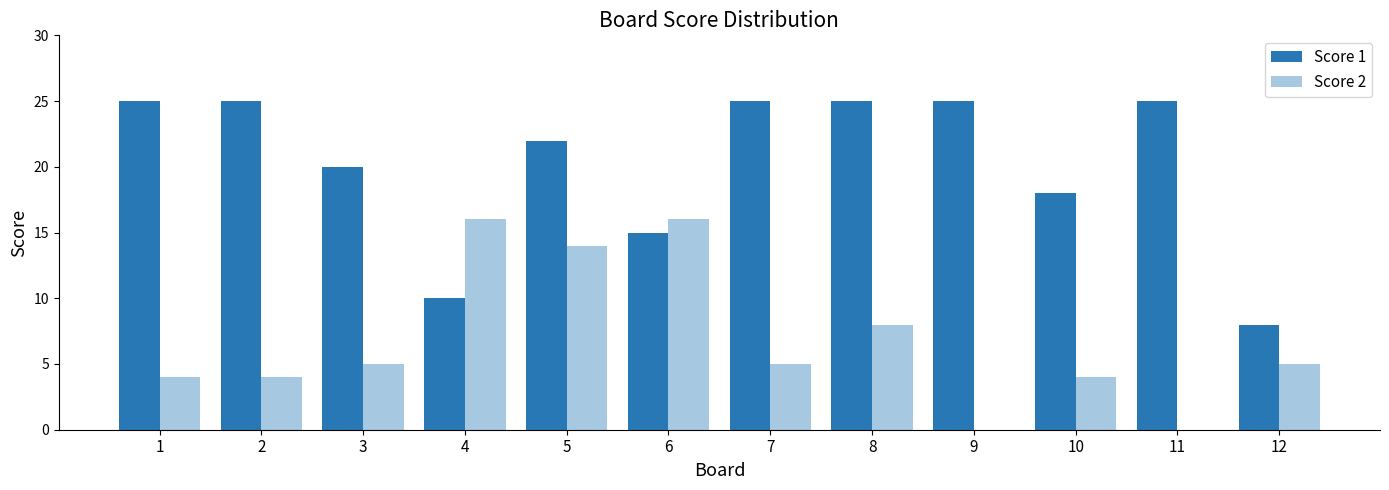

The Score 2 series shows 5 at 3. True or false?

True